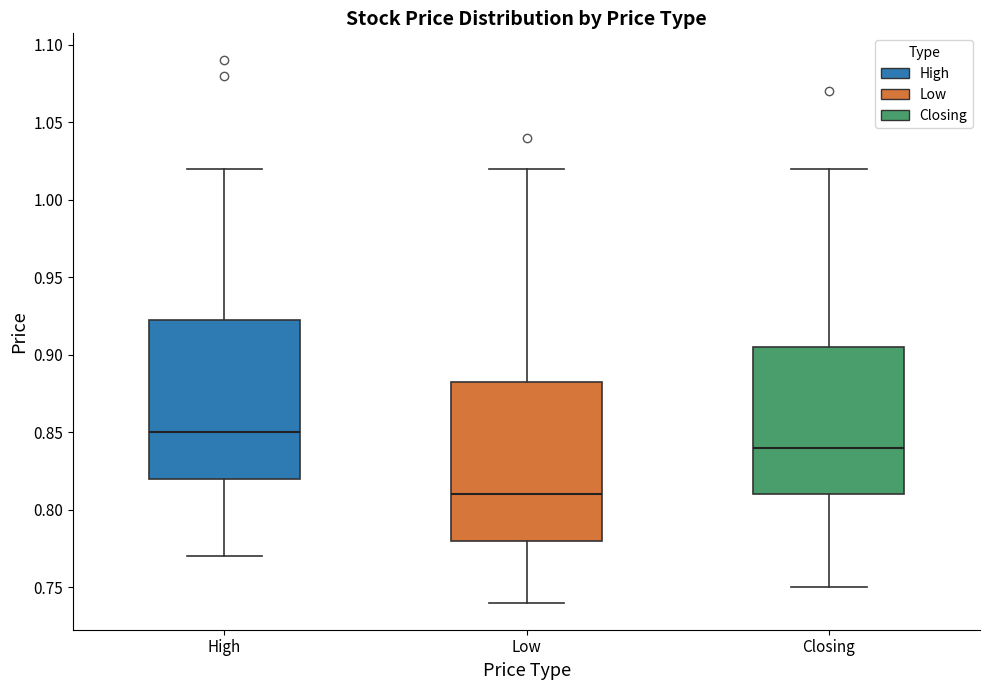

Reading left to right, transcribe this box plot: for each box, give where its median line is, the range the box spans, and where its two whiskers end, as read against the y-axis. The values are not printed on the chart, so give them approximately, as read against the axis.

High: median 0.850, box 0.820 to 0.925, whiskers 0.770 to 1.020
Low: median 0.810, box 0.780 to 0.885, whiskers 0.740 to 1.020
Closing: median 0.840, box 0.810 to 0.905, whiskers 0.750 to 1.020